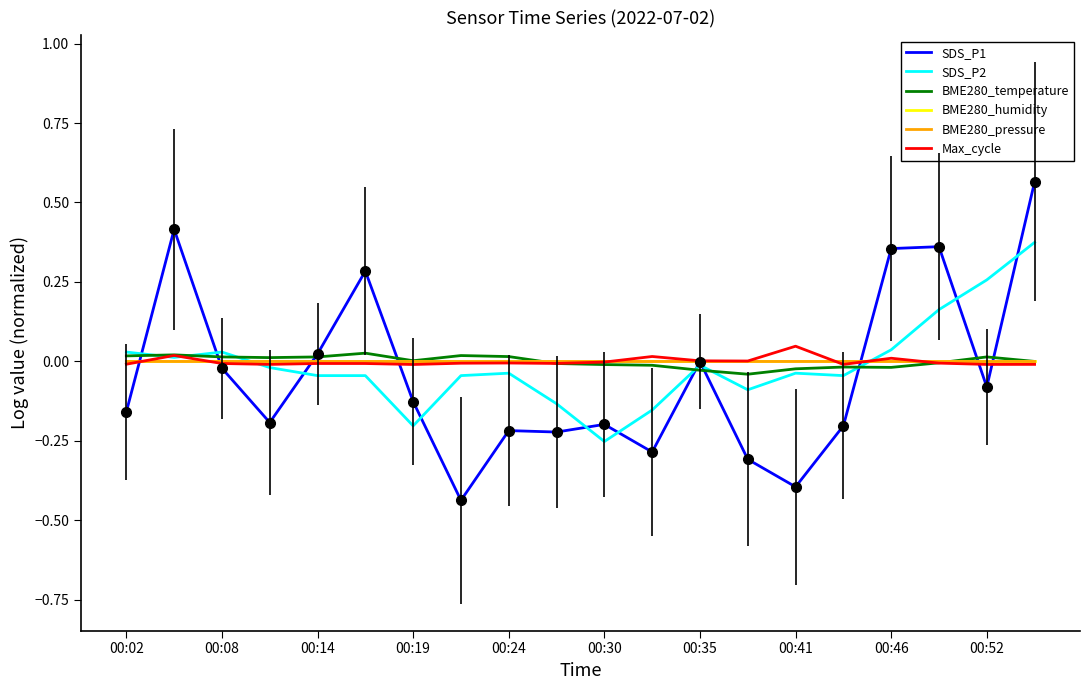

Which series has the widest spread of values?

SDS_P1